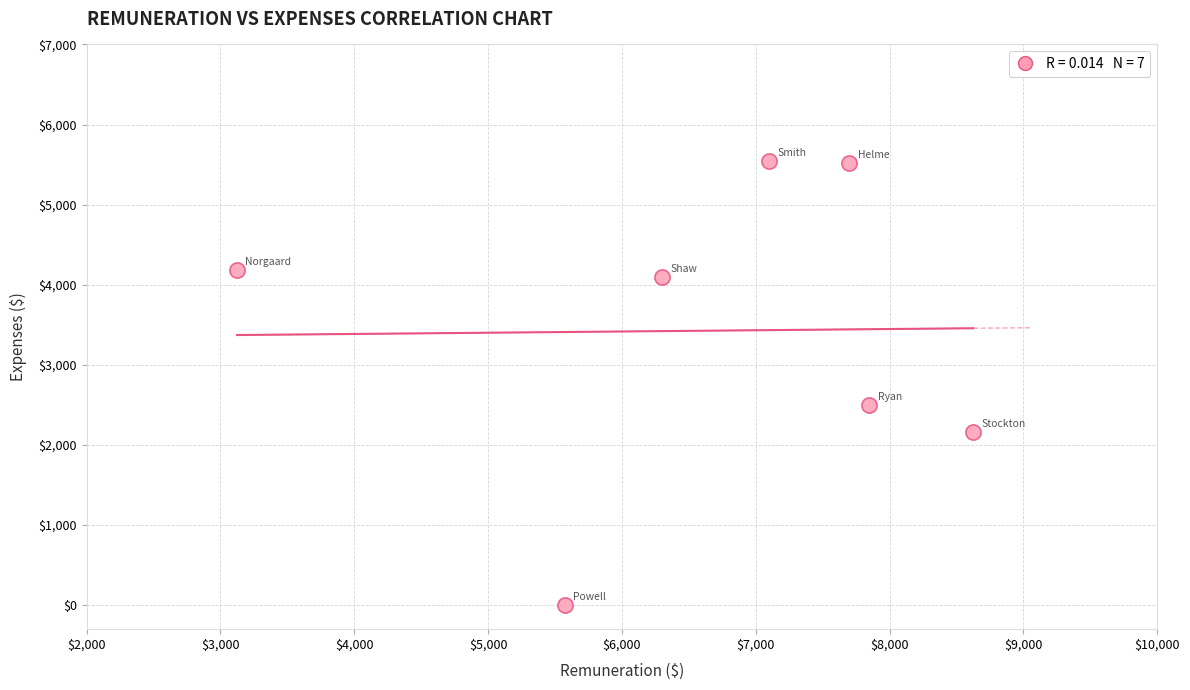

What Y value in the scatter plot is closest to 2769?

2494.6